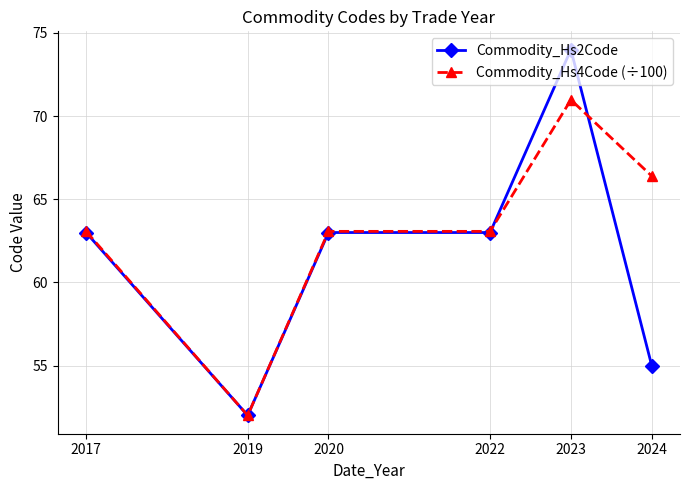

The Commodity_Hs2Code series shows 95.0 at 2024. True or false?

False